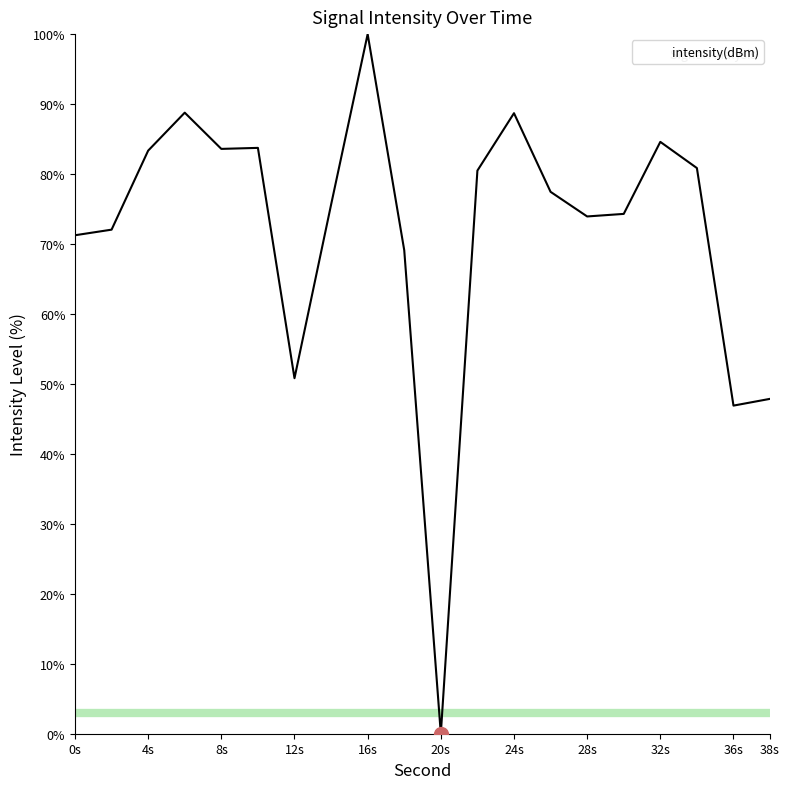

Where does the data first go above 77?

4s